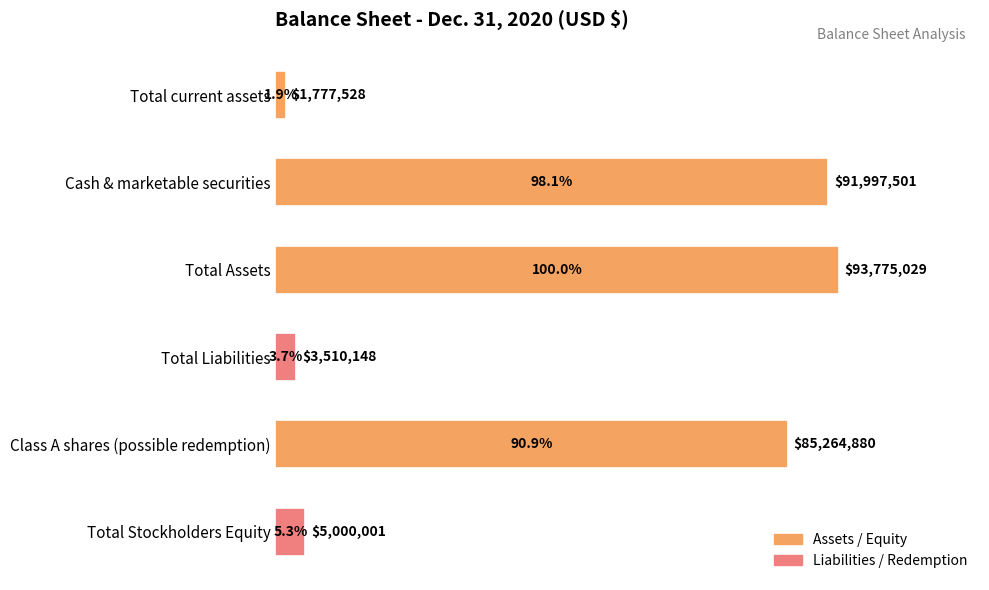

Between Total current assets and Total Assets, which is larger?

Total Assets